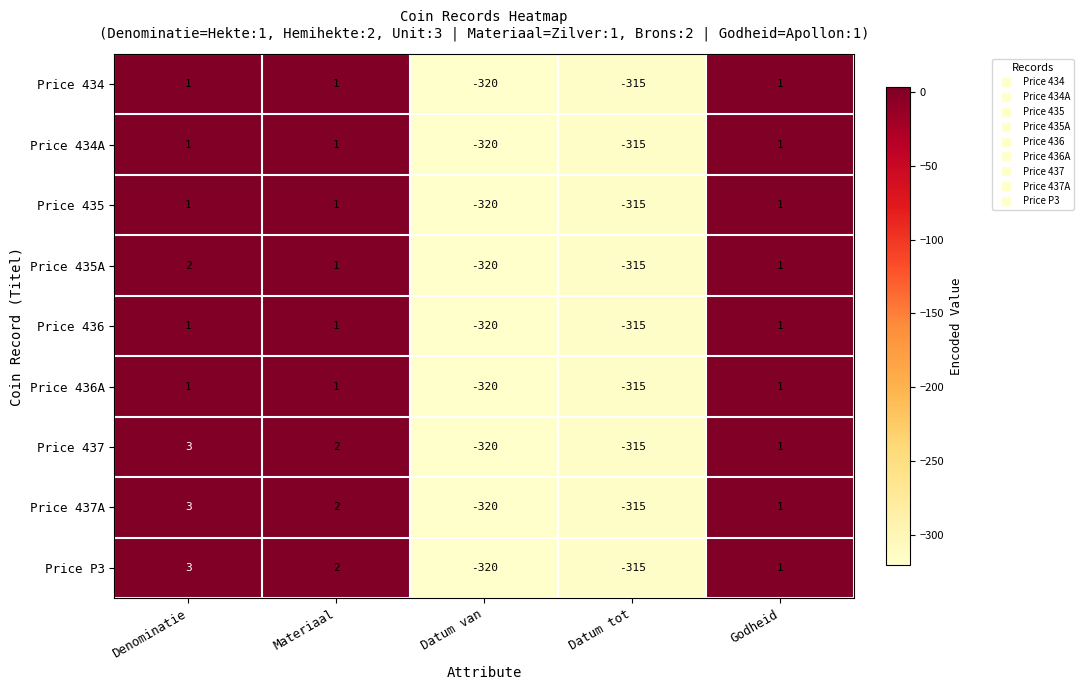

Rank the categories by Price P3 value from lowest to highest.

Datum van, Datum tot, Godheid, Materiaal, Denominatie